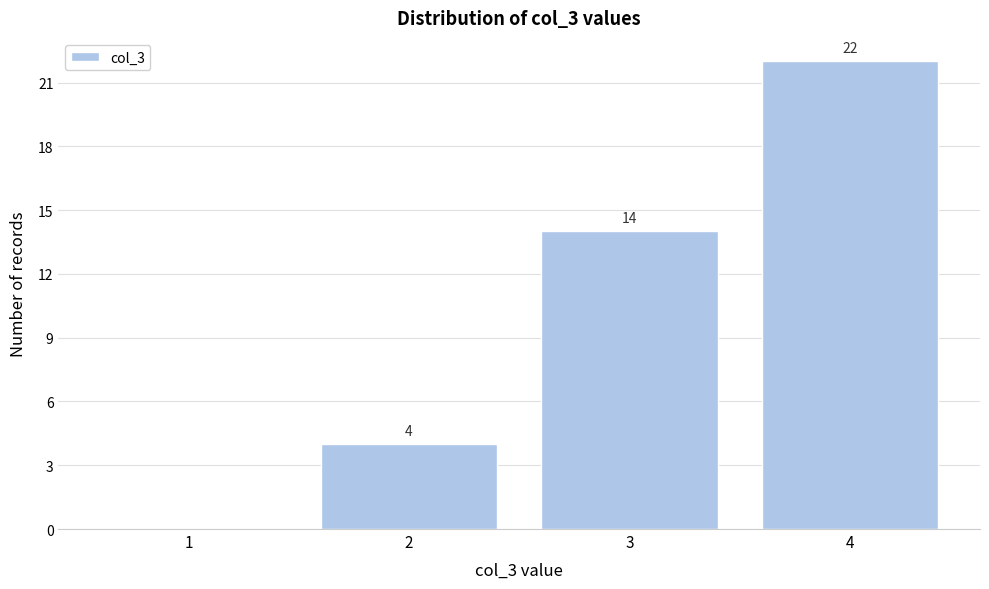

Reading left to right, extract all data points from this chart.

1=0	2=4	3=14	4=22